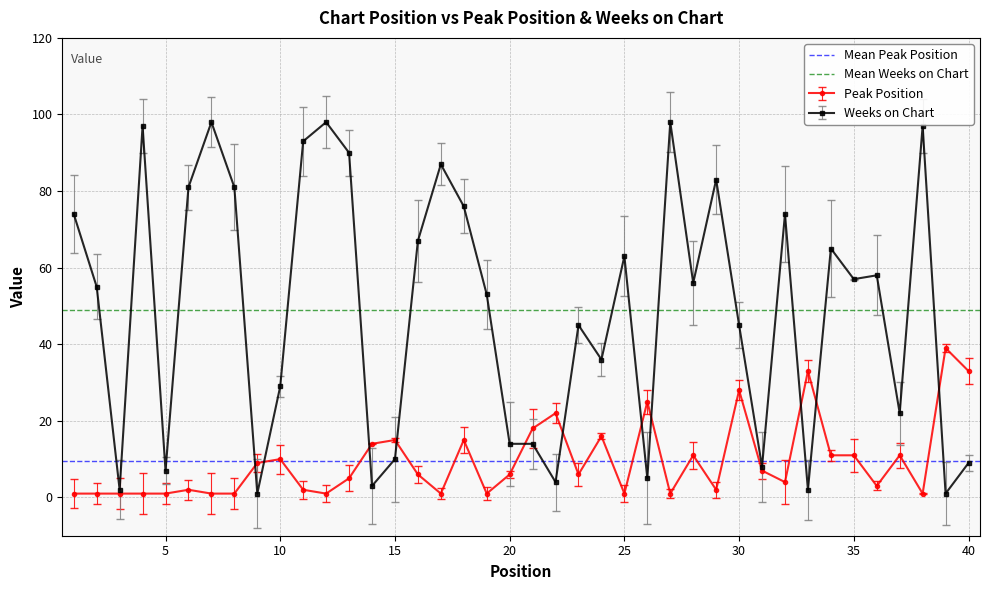

How many lines are shown in the chart?

2